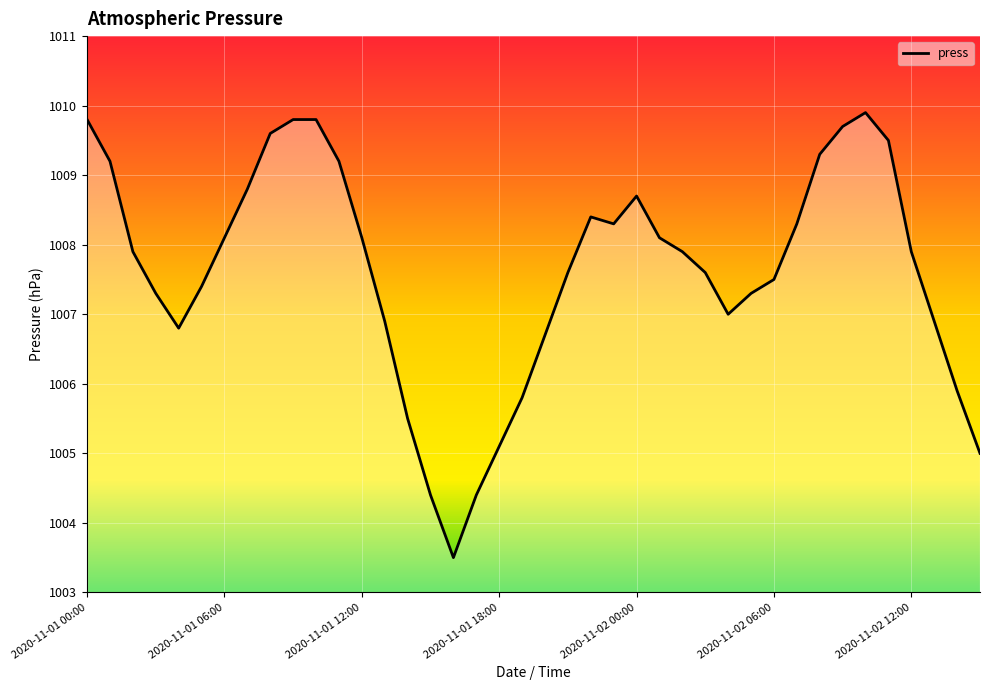

What is the smallest value displayed?

1003.5